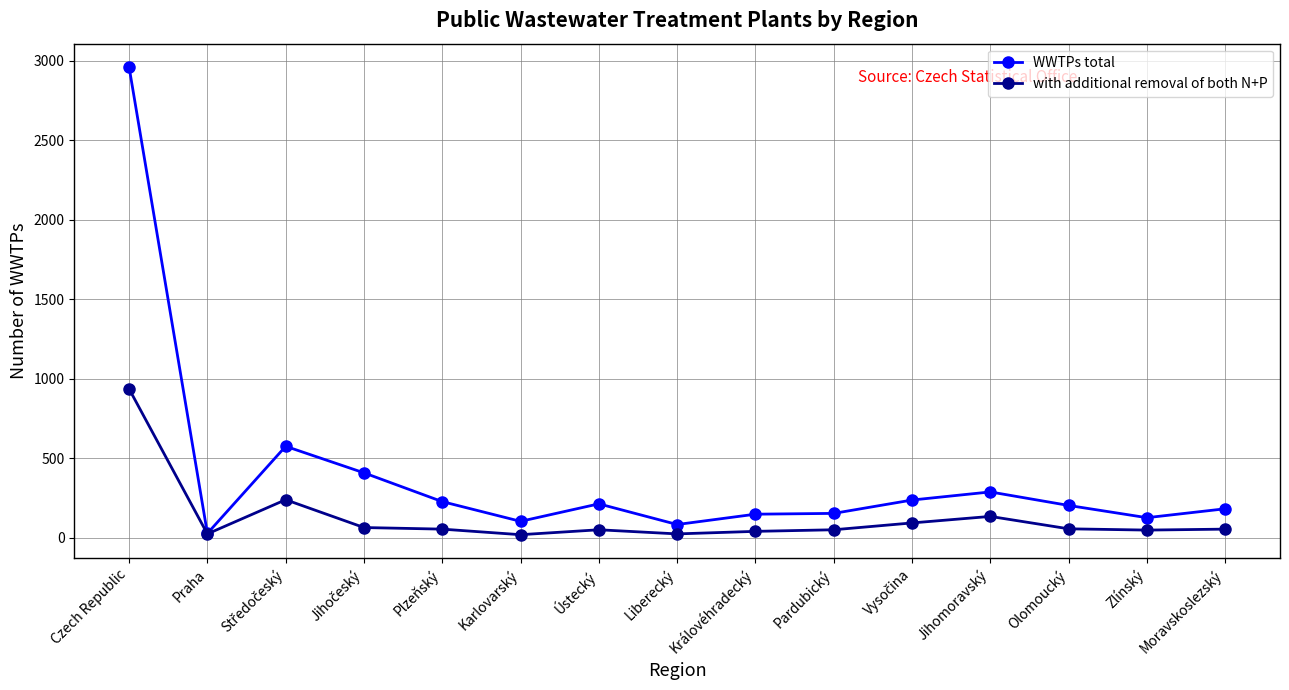

Which series has the widest spread of values?

WWTPs total